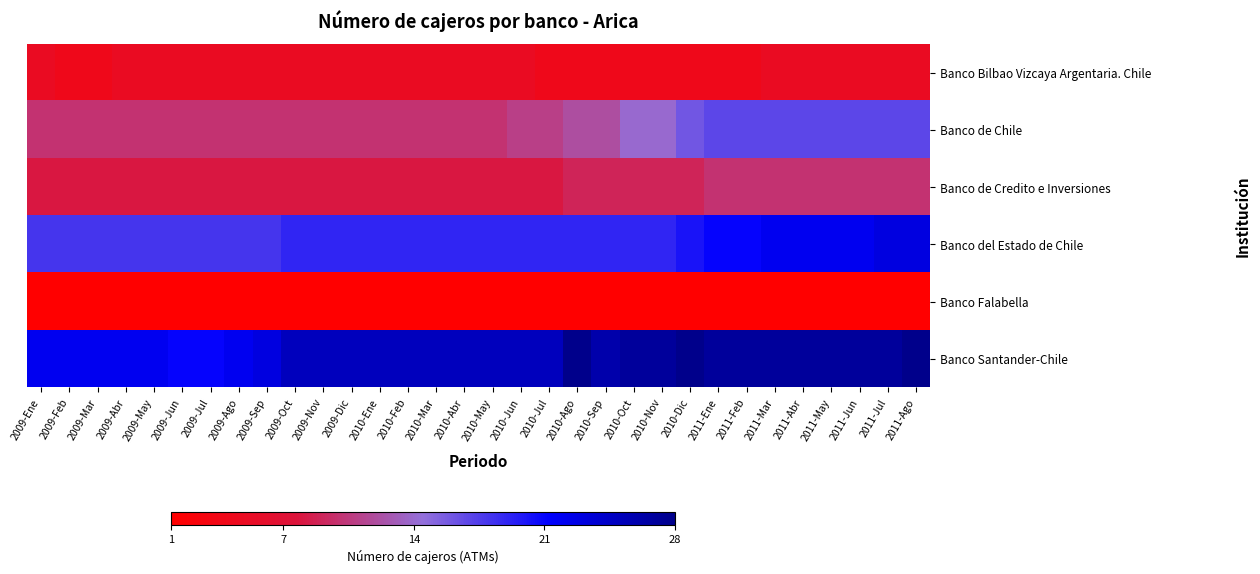

Which series has the largest total across all categories?

Banco Santander-Chile